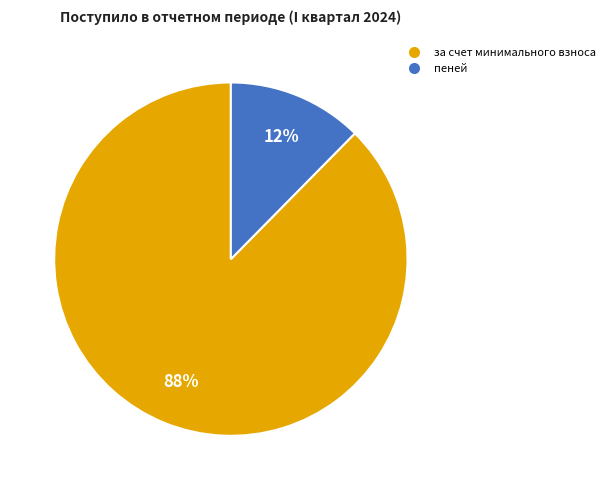

To the nearest percent, what is the average slice percentage?

50%